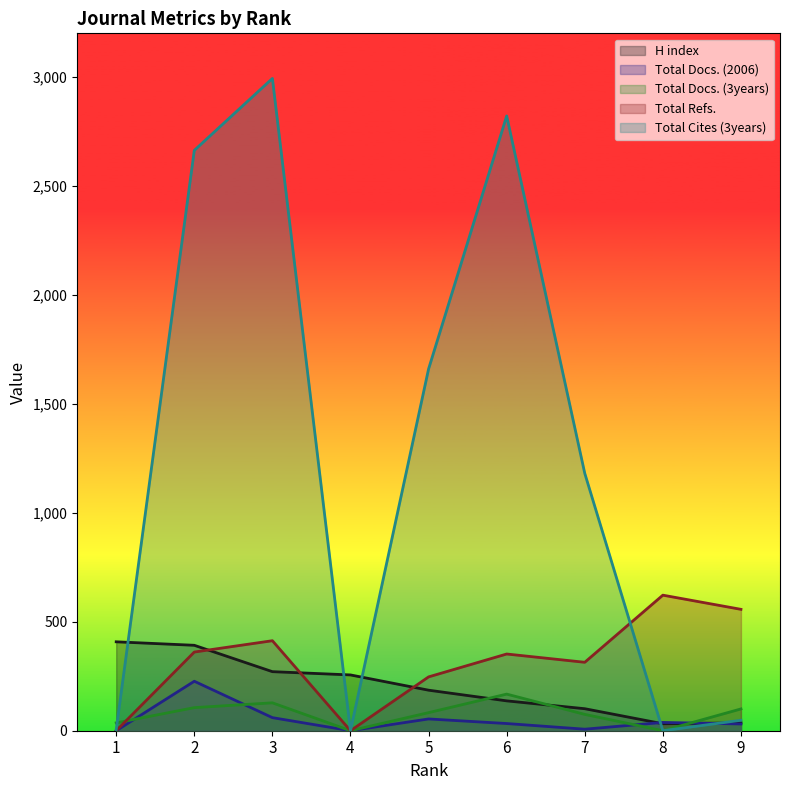

True or false: H index has more than 2 interior local peaks.

False